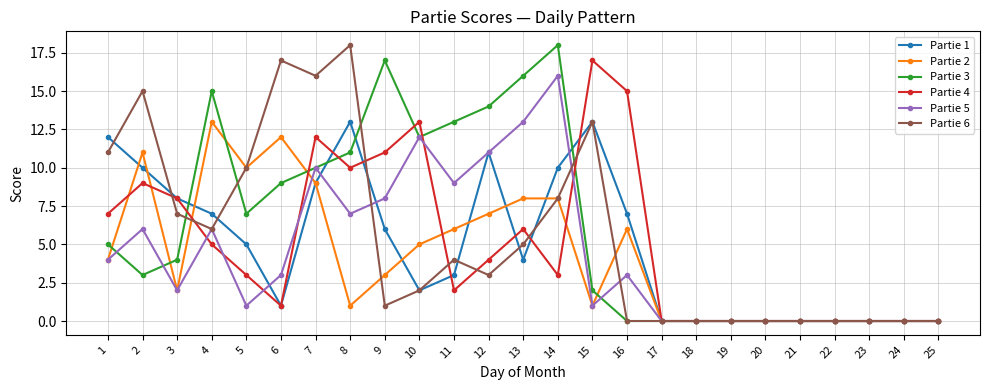

What is the greatest value displayed?

18